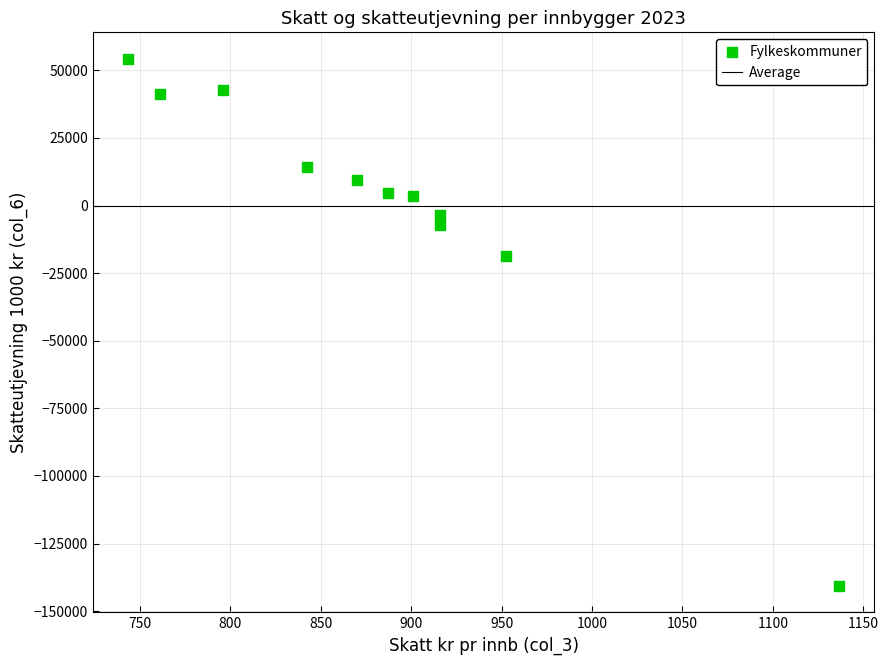

What is the range of Y values (max minus min)?

194944.0